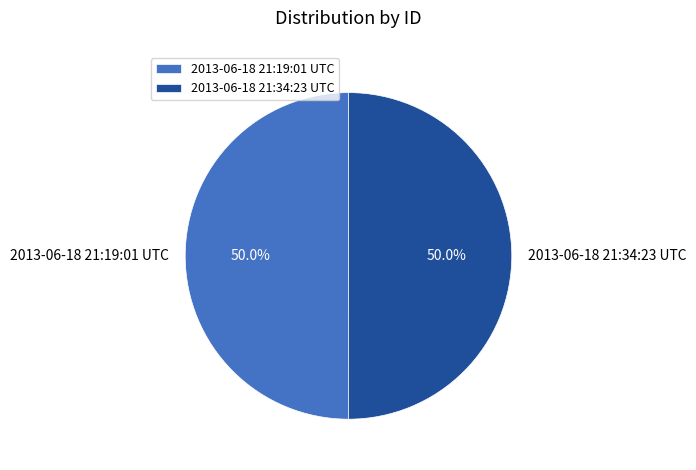

Approximately how many times larger is the value at 2013-06-18 21:34:23 UTC compared to 2013-06-18 21:19:01 UTC?

1.0